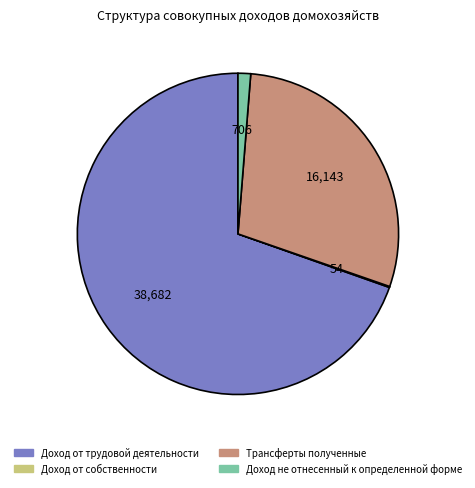

Which slice is the largest?

Доход от трудовой деятельности